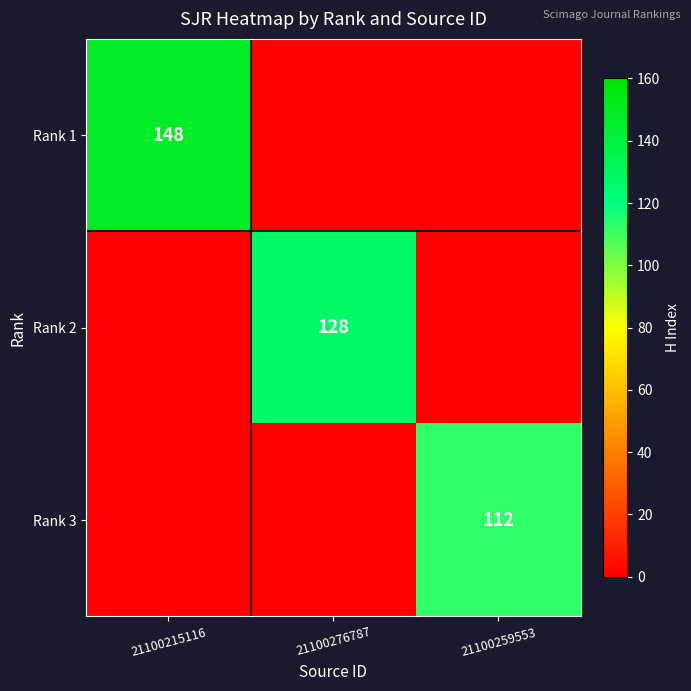

True or false: Rank 2 has a value of 0 at 21100215116.

True